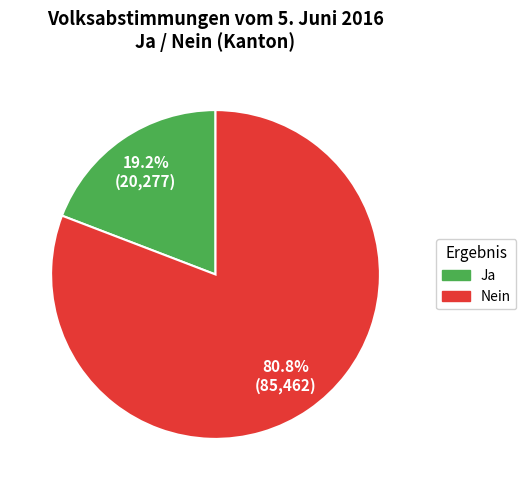

The Ja slice represents 19% of the pie. True or false?

True